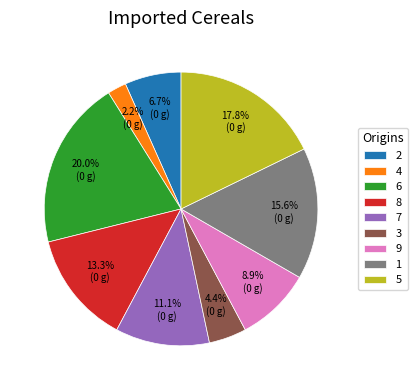

Does any single category account for the majority?

No